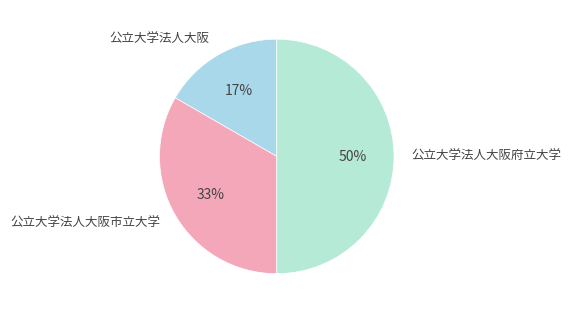

Rank the categories by value from lowest to highest.

公立大学法人大阪, 公立大学法人大阪市立大学, 公立大学法人大阪府立大学